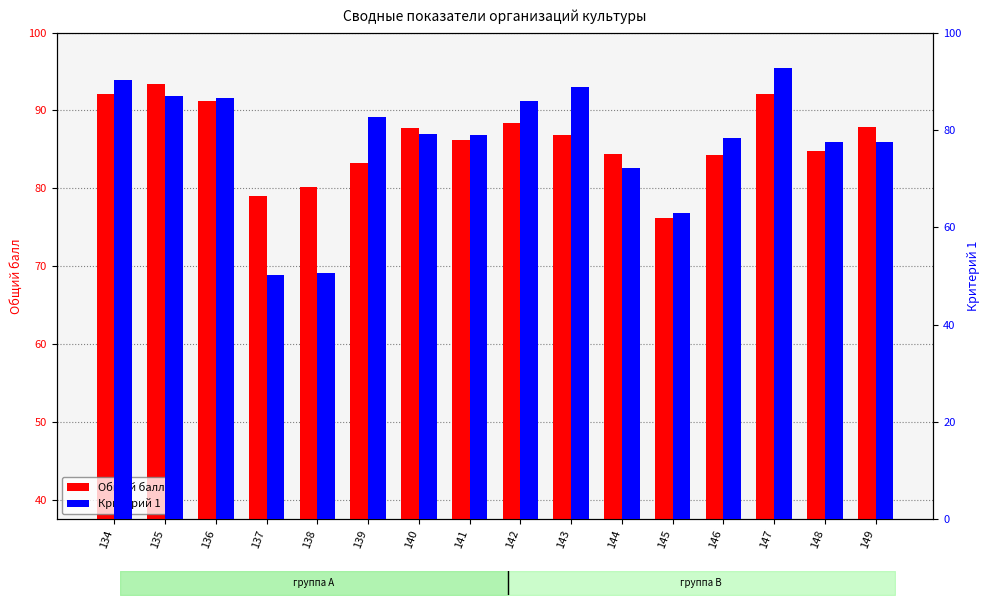

Is the value of Критерий 1 at 142 greater than the value of Общий балл at 145?

Yes